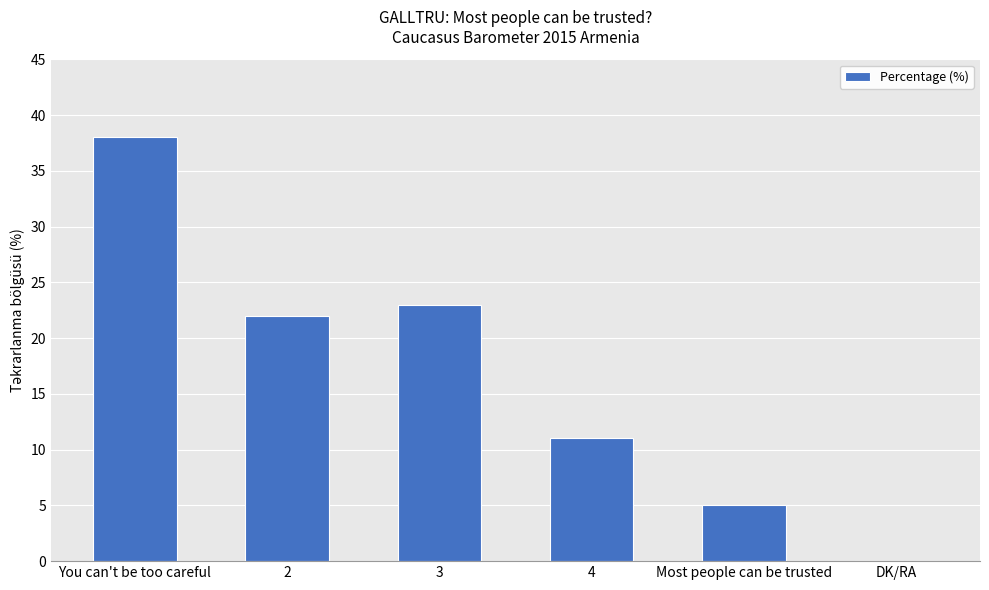

Which category has the highest value across all series?

You can't be too careful